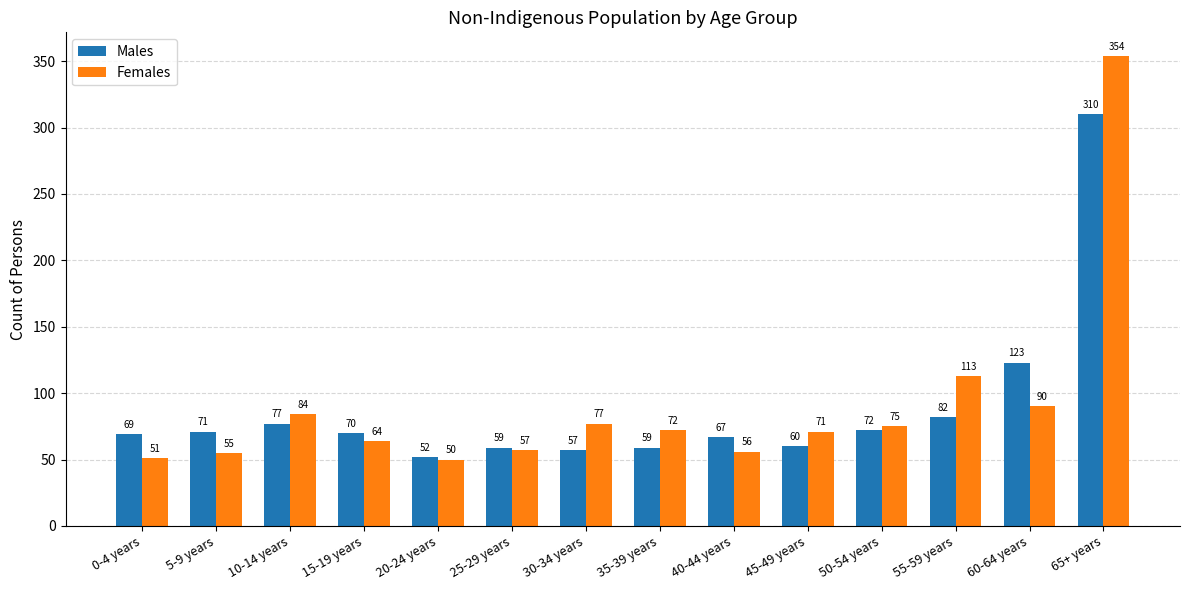

The value of Males at 10-14 years is 113. True or false?

False